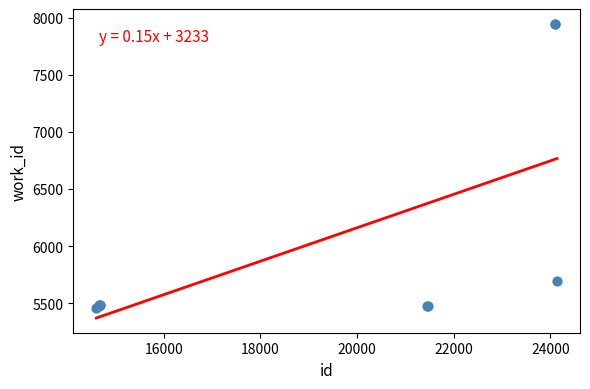

What Y value in the scatter plot is closest to 6702?

5690